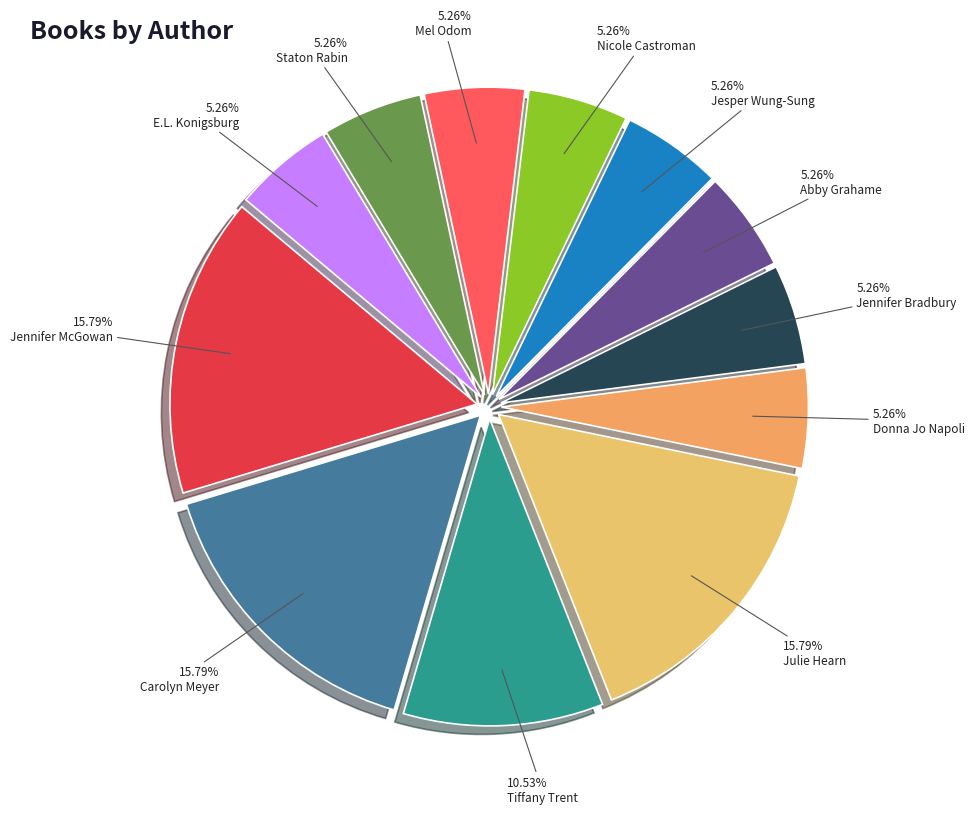

Which slice is the largest?

Jennifer McGowan